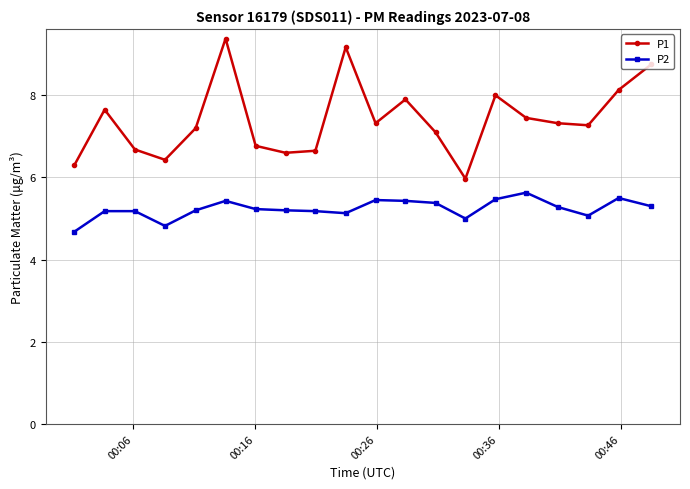

Which series has the largest total across all categories?

P1